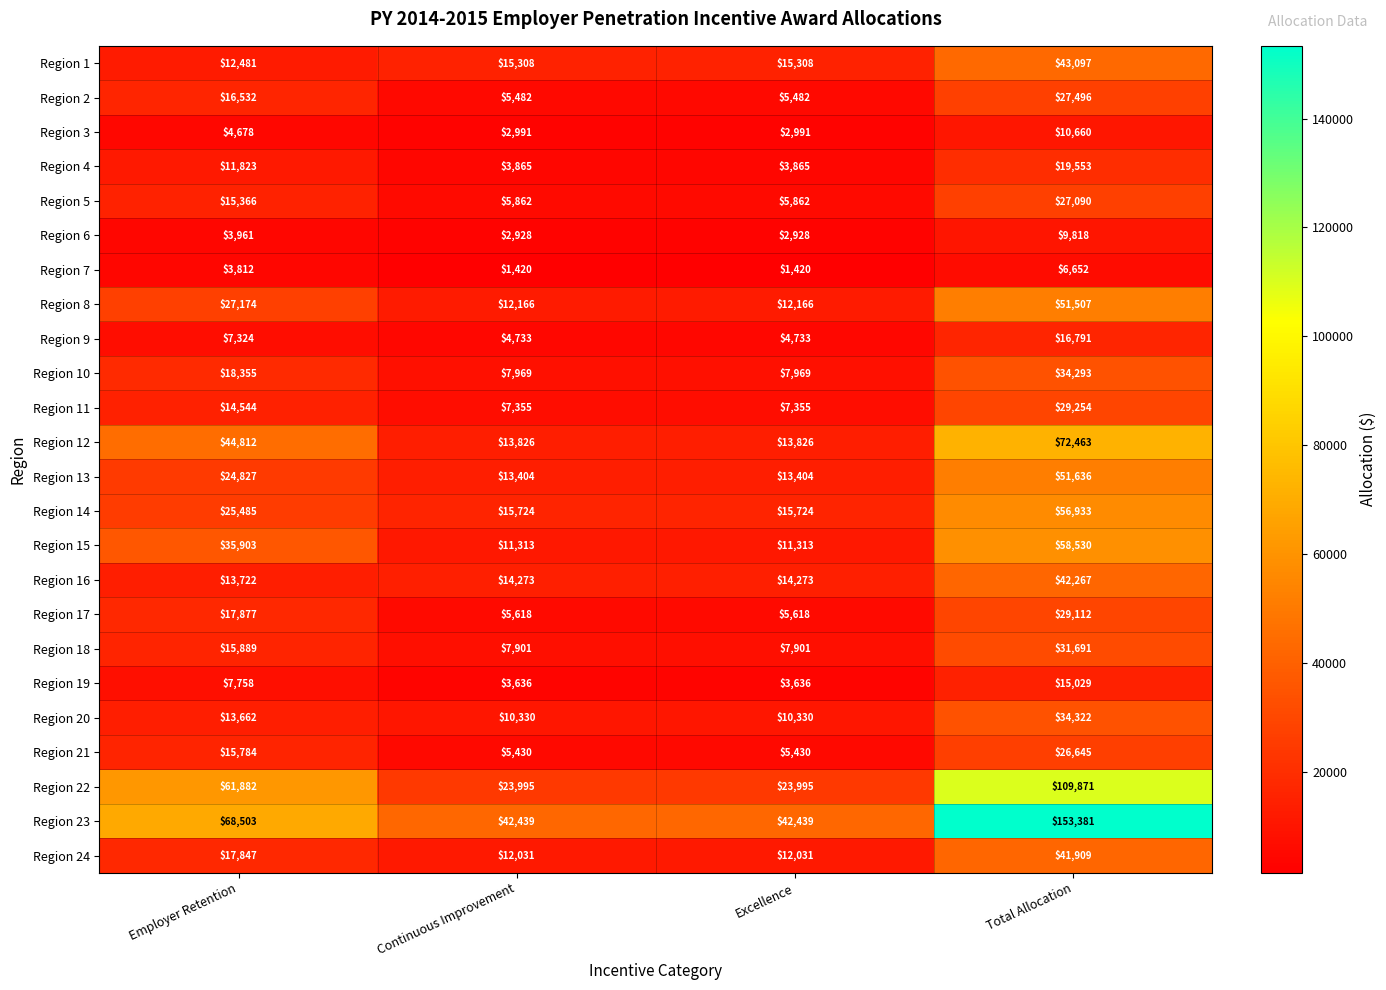

Is it true that Region 14 equals 9289 at Excellence?

False